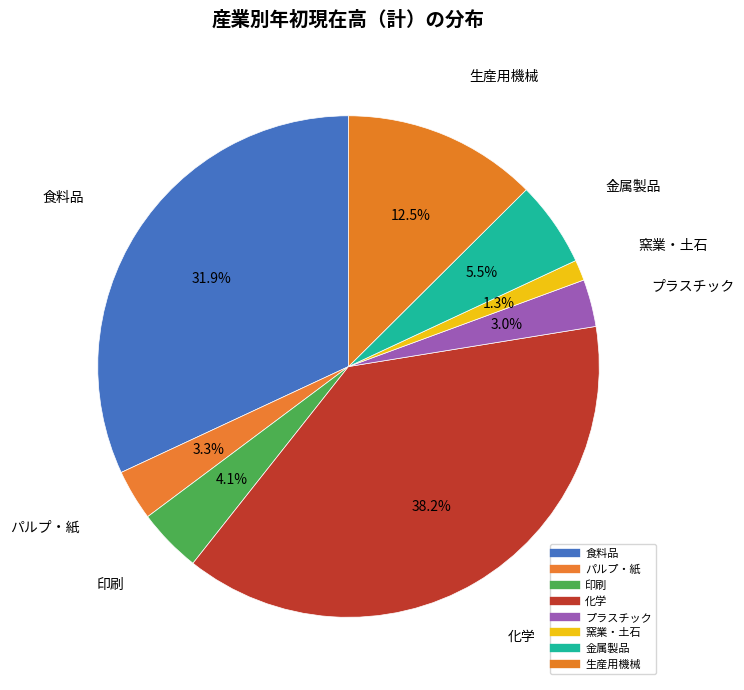

How many slices are in this pie chart?

8